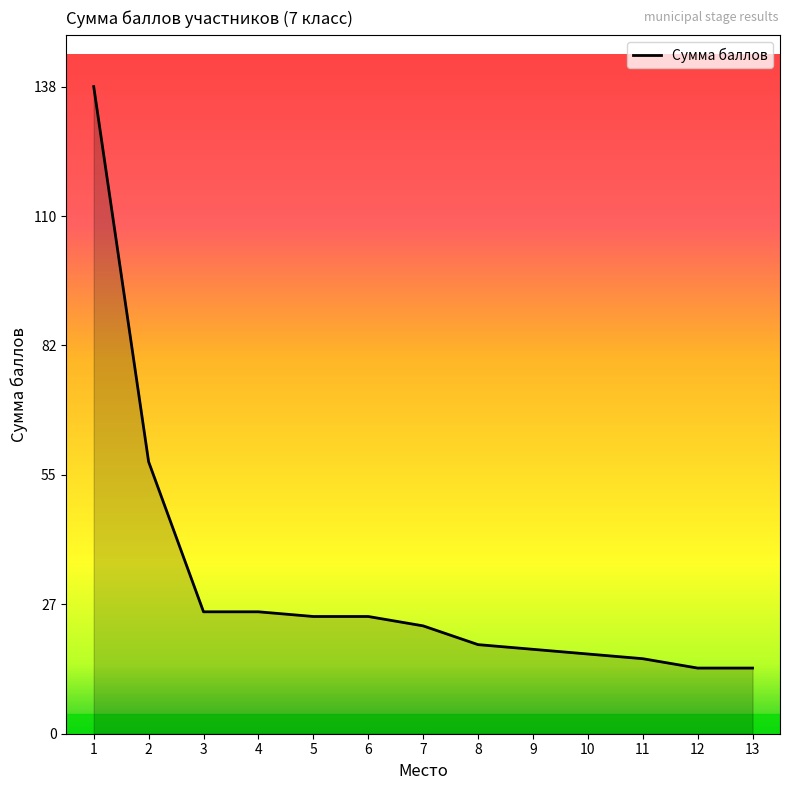

The value at 9 is 24. True or false?

False